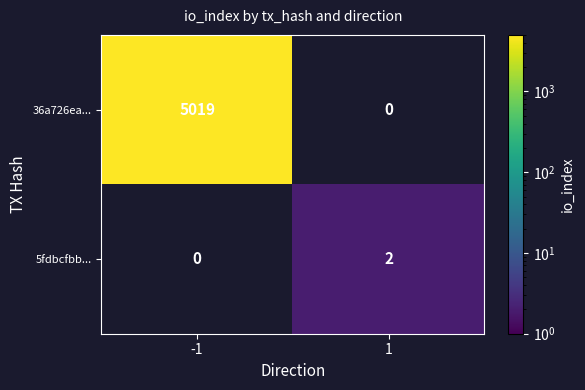

True or false: 5fdbcfbb... has a value of 1 at 1.

False